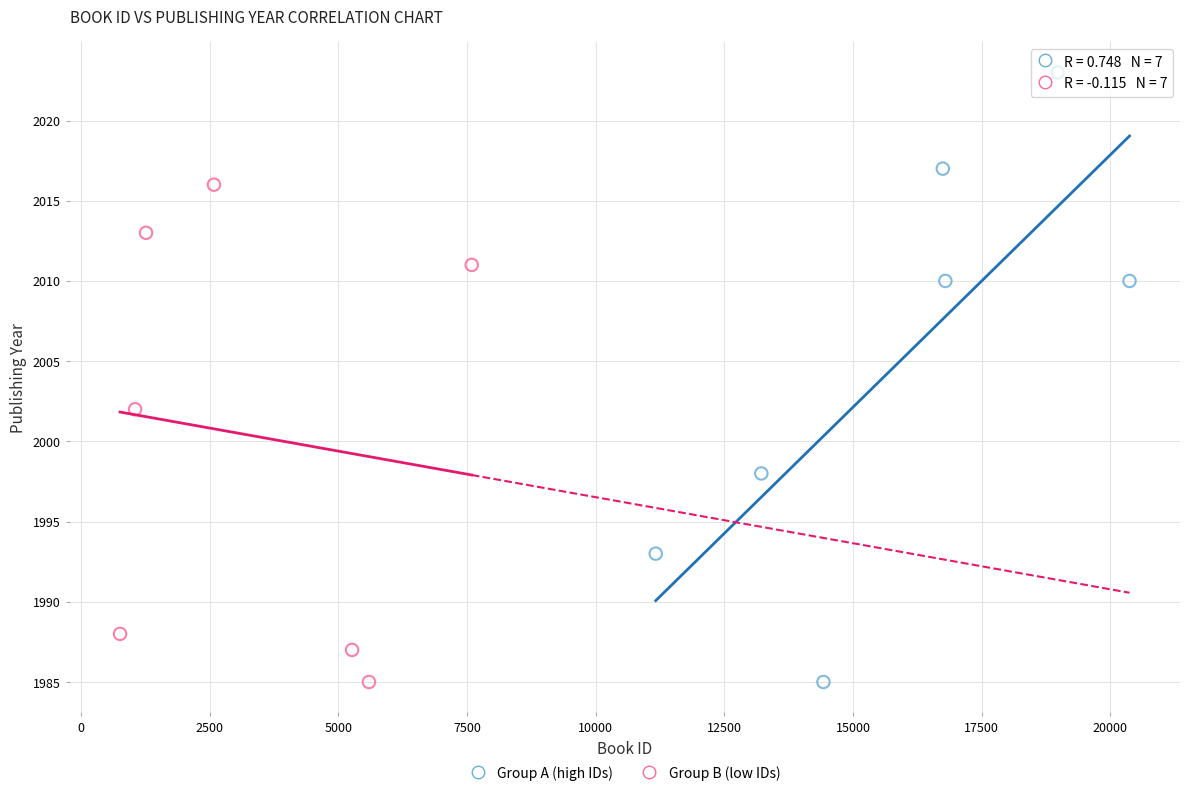

Which series contains the highest Y value?

Group A (high IDs)